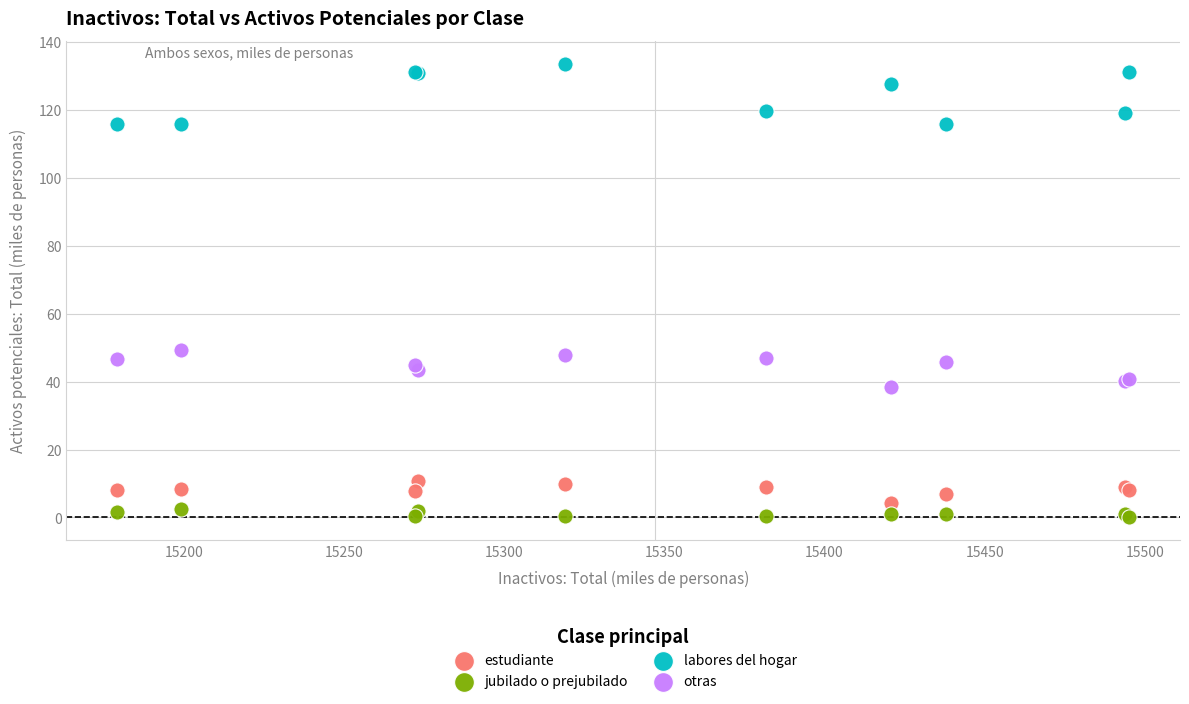

Across all series, what Y value is closest to 66?

49.4